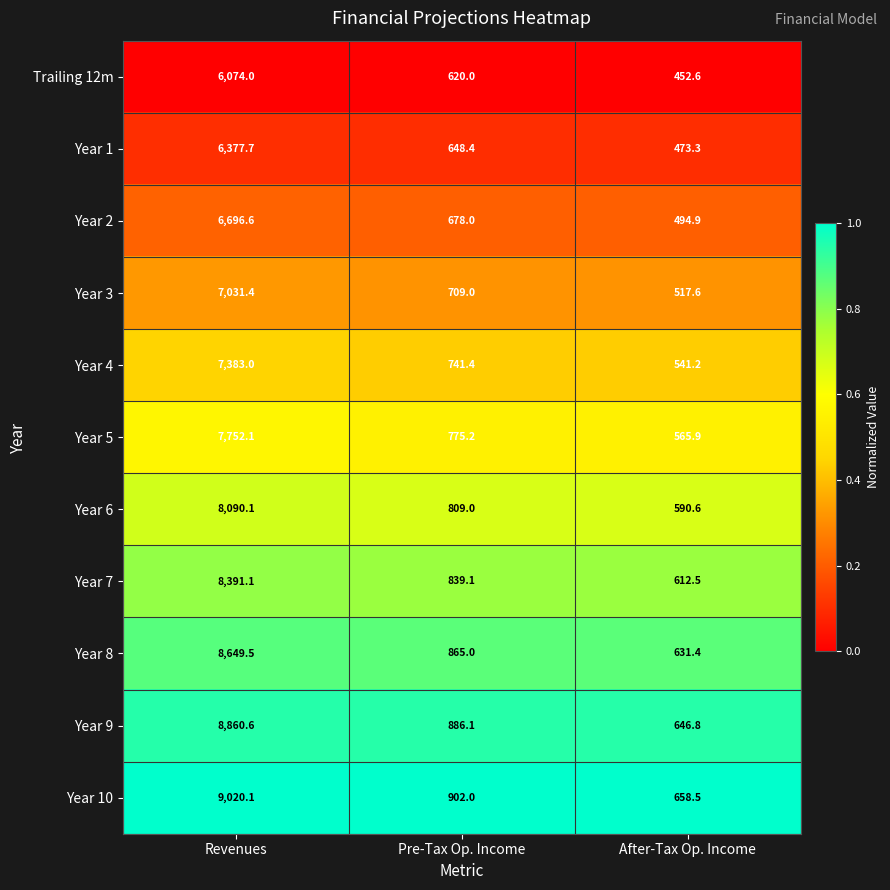

Which series has the largest total across all categories?

Year 10